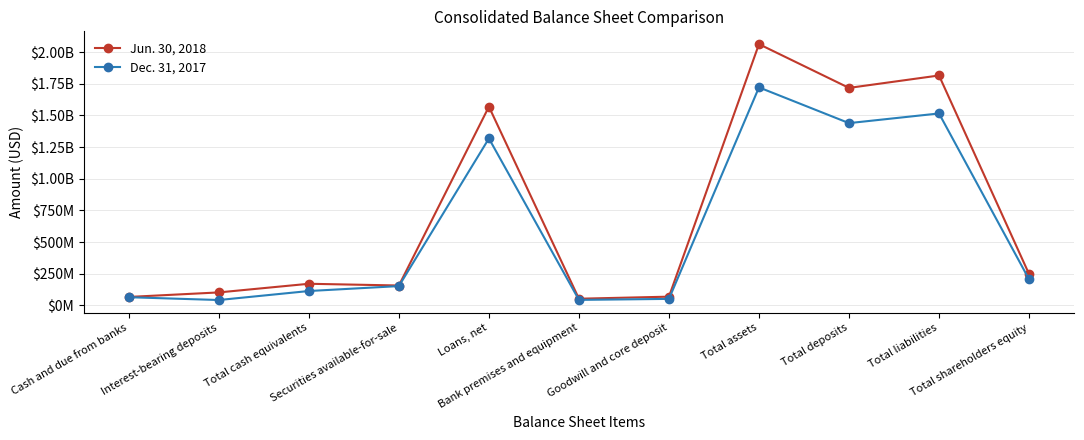

What is the sum of the Jun. 30, 2018 values at Total liabilities and Total cash equivalents?

1984980505